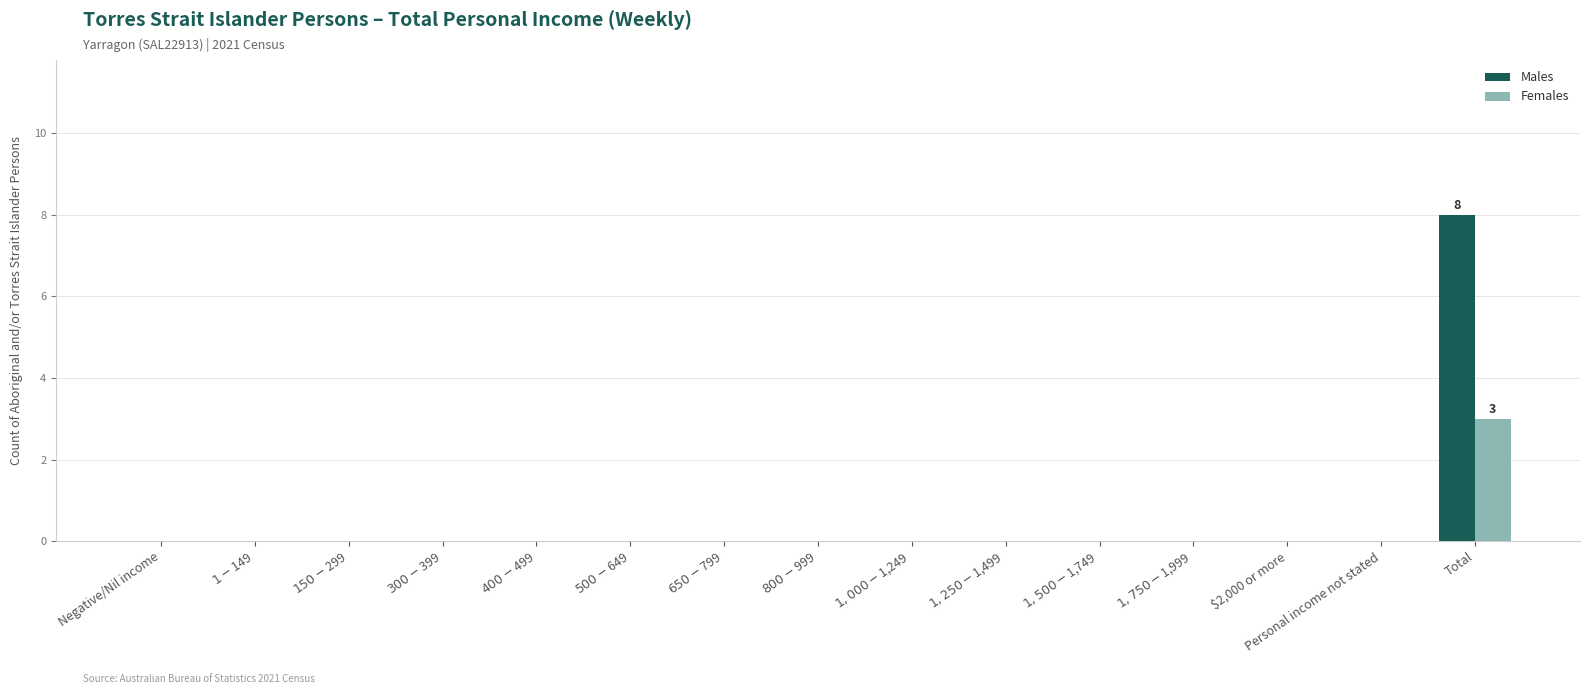

Count the number of data series in this chart.

2